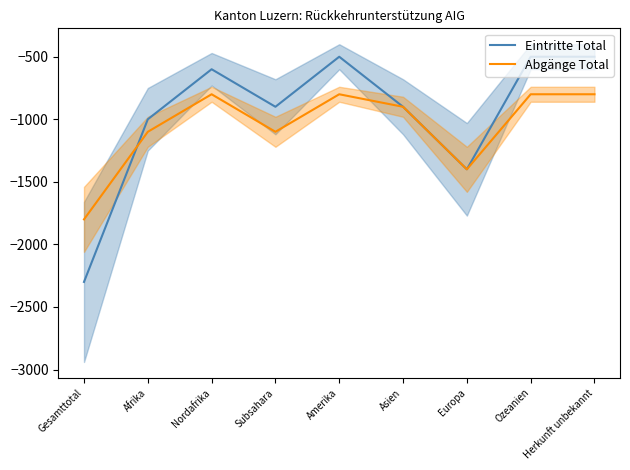

Reading left to right, what are all the values shown in this chart?

Eintritte Total: Gesamttotal=-2300	Afrika=-1000	Nordafrika=-600	Subsahara=-900	Amerika=-500	Asien=-900	Europa=-1400	Ozeanien=-500	Herkunft unbekannt=-500
Abgänge Total: Gesamttotal=-1800	Afrika=-1100	Nordafrika=-800	Subsahara=-1100	Amerika=-800	Asien=-900	Europa=-1400	Ozeanien=-800	Herkunft unbekannt=-800